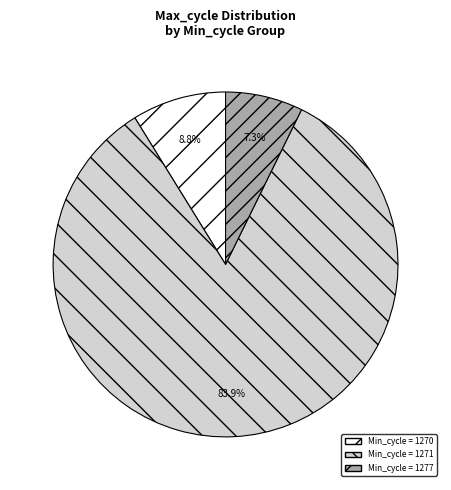

Does any single category account for the majority?

Yes